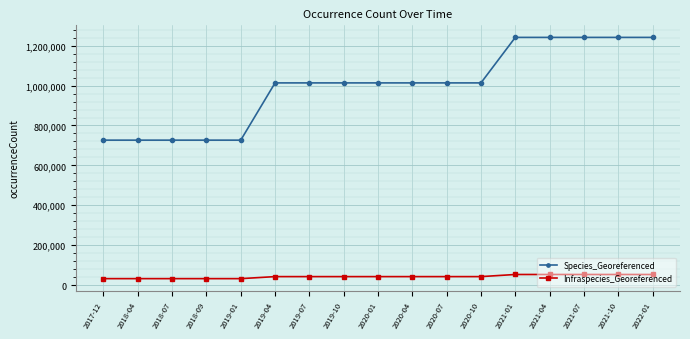

What is the minimum value for Infraspecies_Georeferenced?

31951